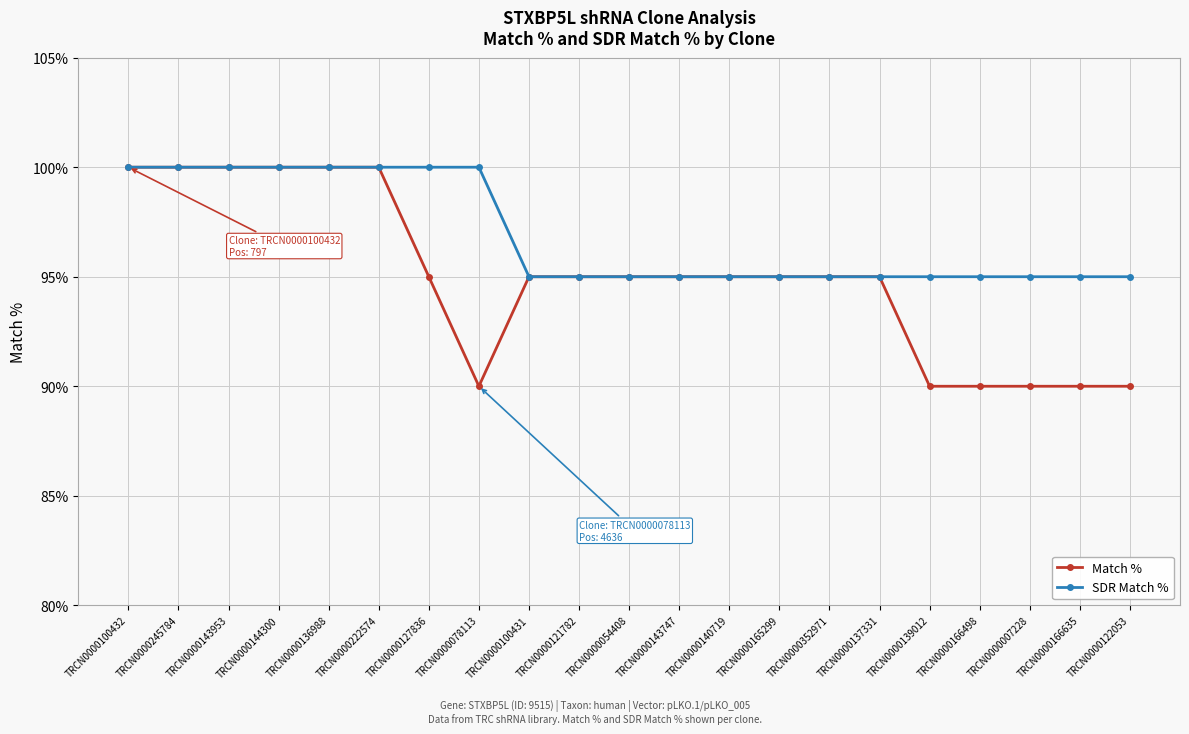

Which series has the widest spread of values?

Match %